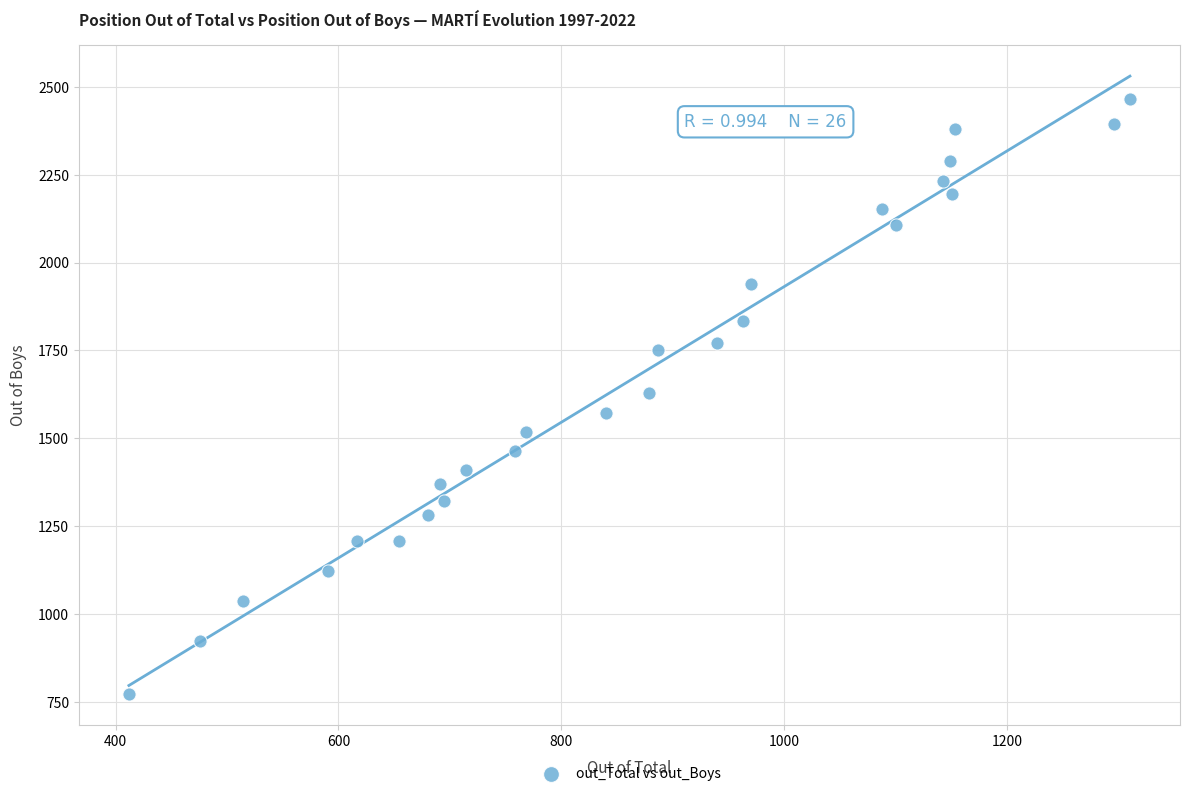

What is the range of Y values (max minus min)?

1694